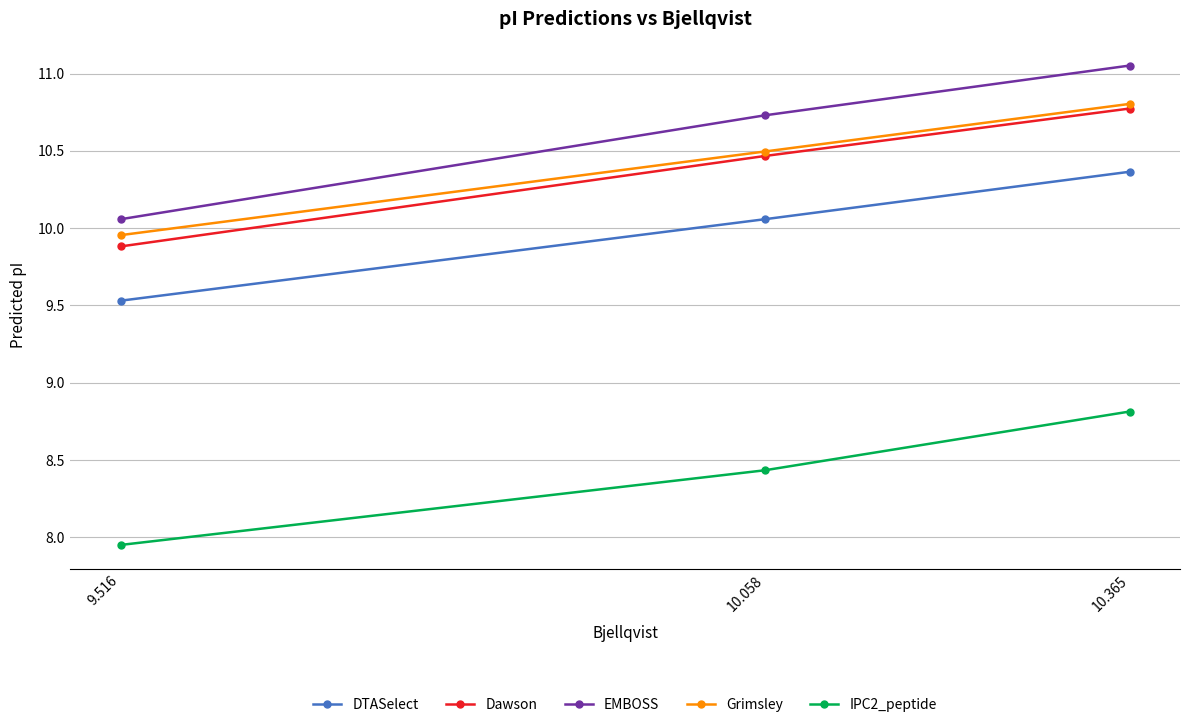

What is the label of the 2nd point from the right?

10.058